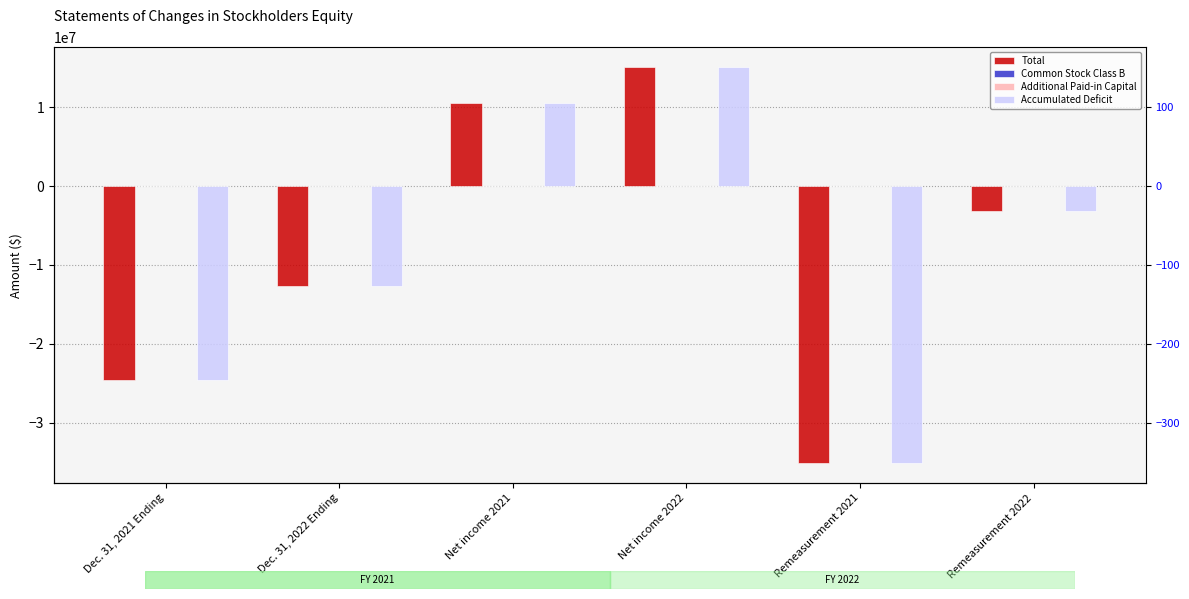

What is the total value across all series at Remeasurement 2022?

-6330778